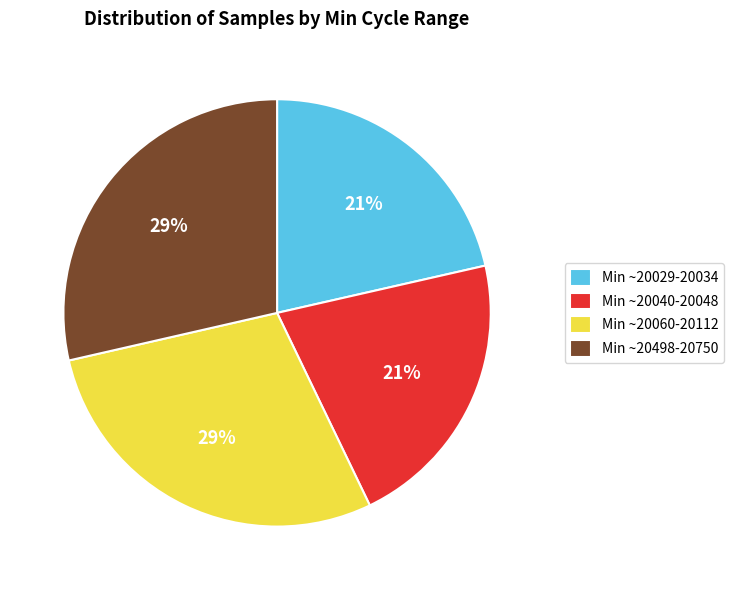

Does Min ~20060-20112 account for over 50% of the chart?

No